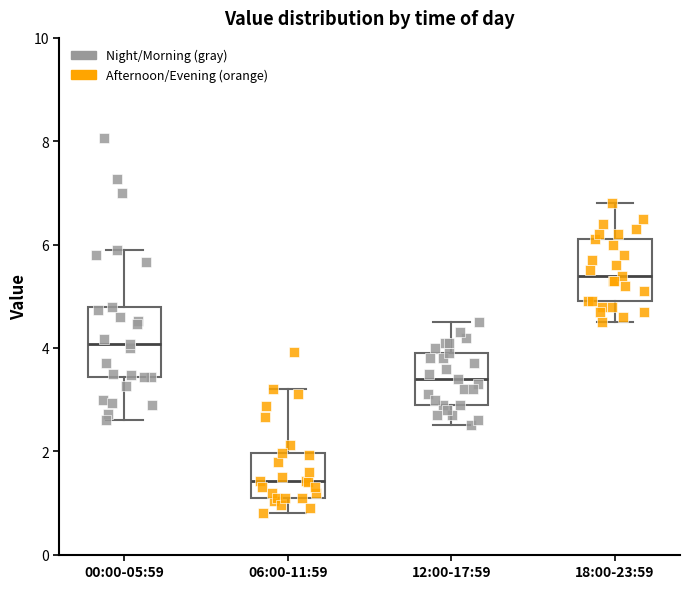

Where is the upper edge of the box for 06:00-11:59 on the y-axis? The values are not printed on the chart, so give them approximately, as read against the axis.

2.0